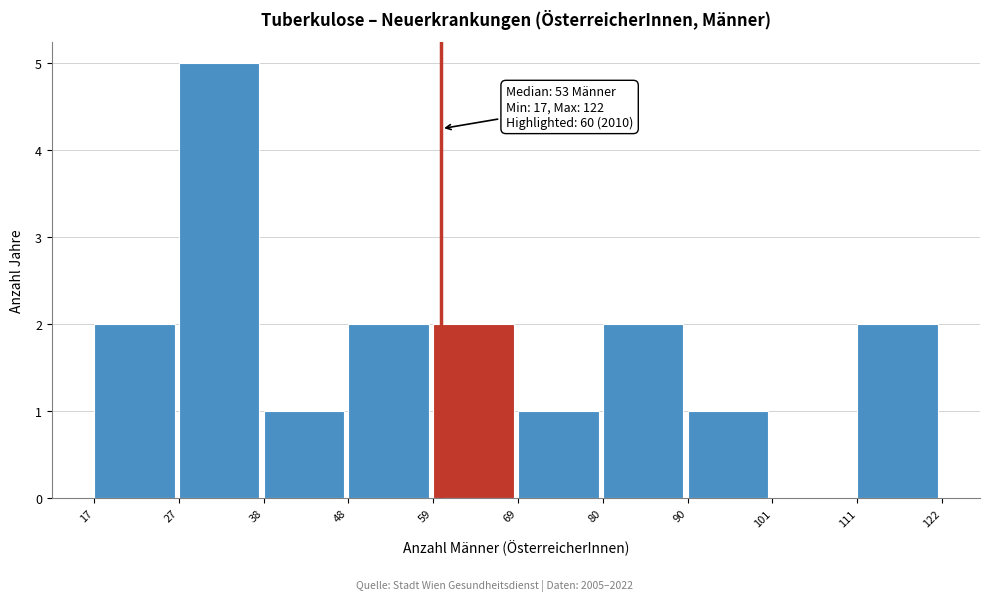

Which range on the x-axis has the tallest bar?

27 to 38